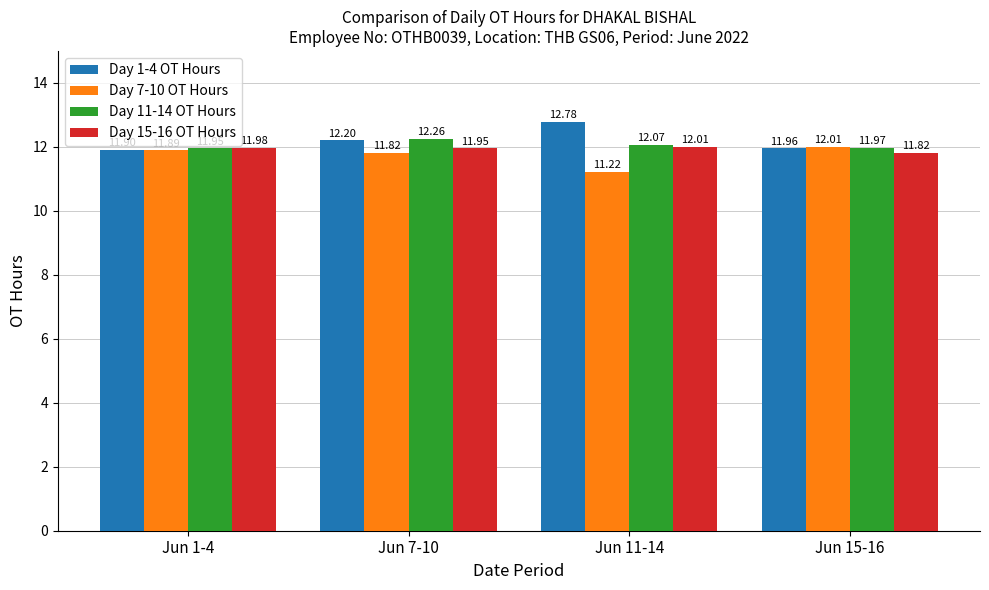

How many bars are there in each group?

4